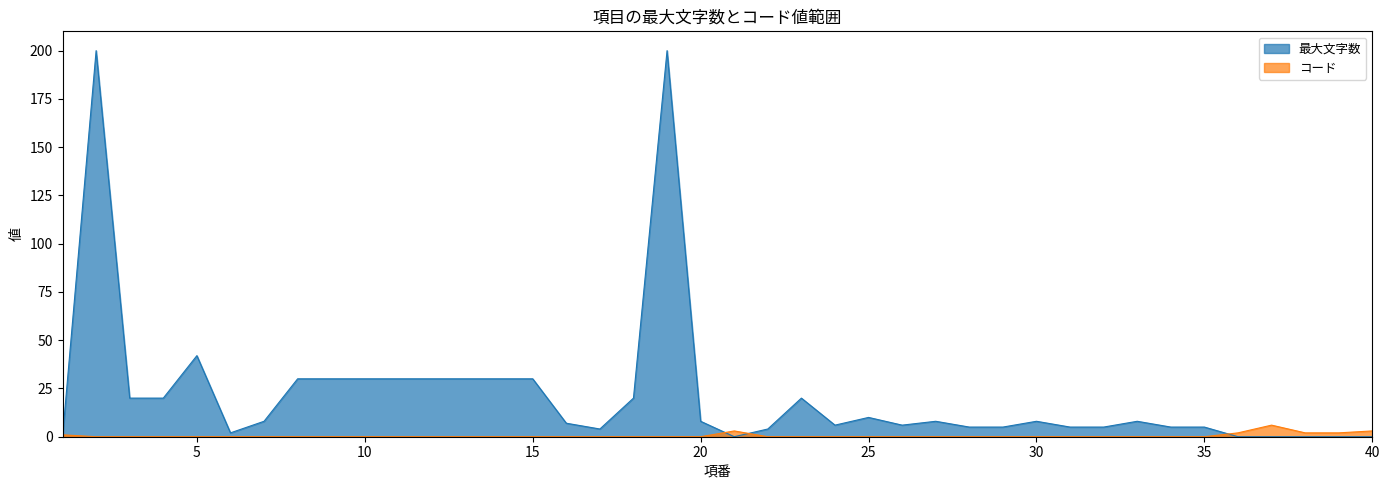

At which category does コード reach its first local peak?

21